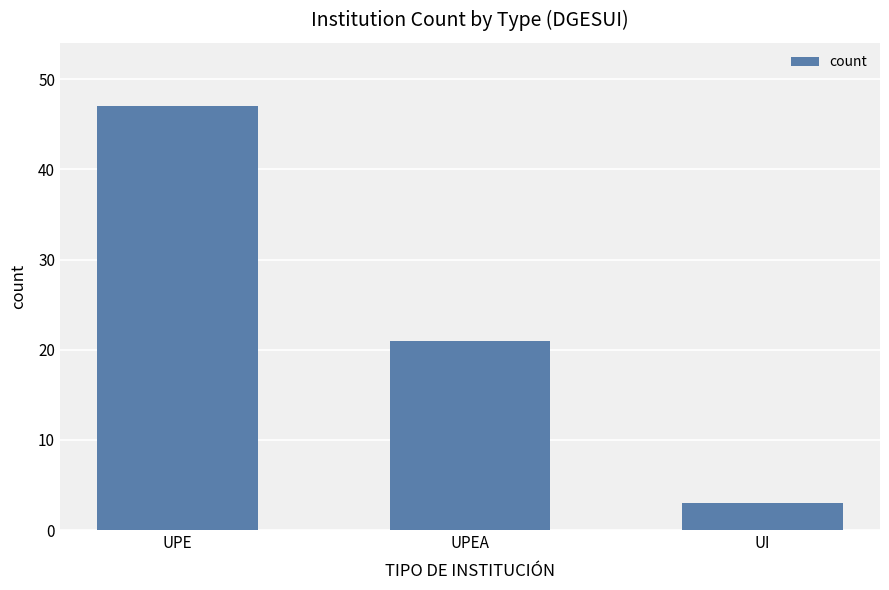

Where is the data nearest to the value 25?

UPEA